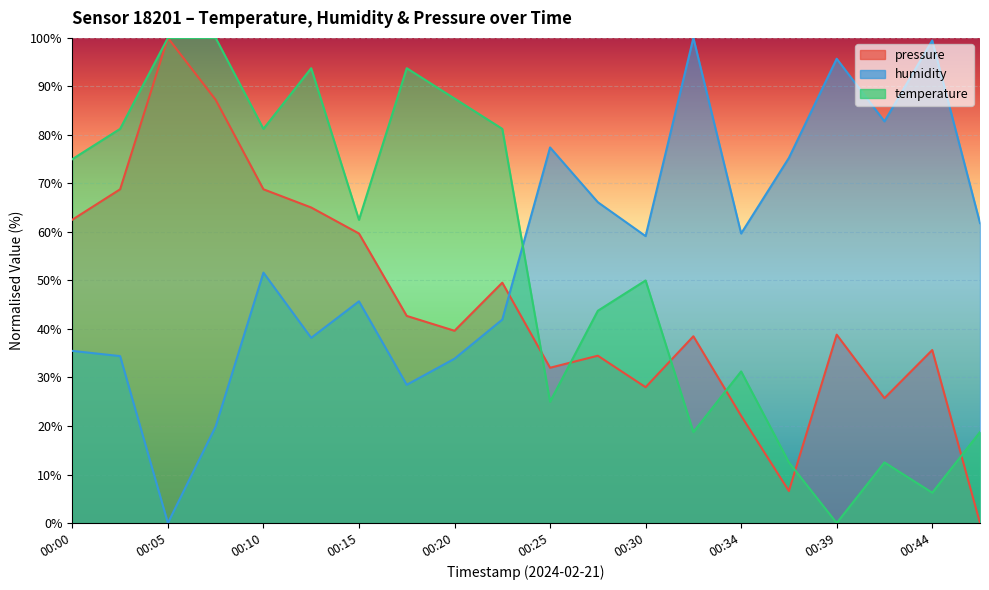

At which category does the chart reach its peak across all series?

00:05